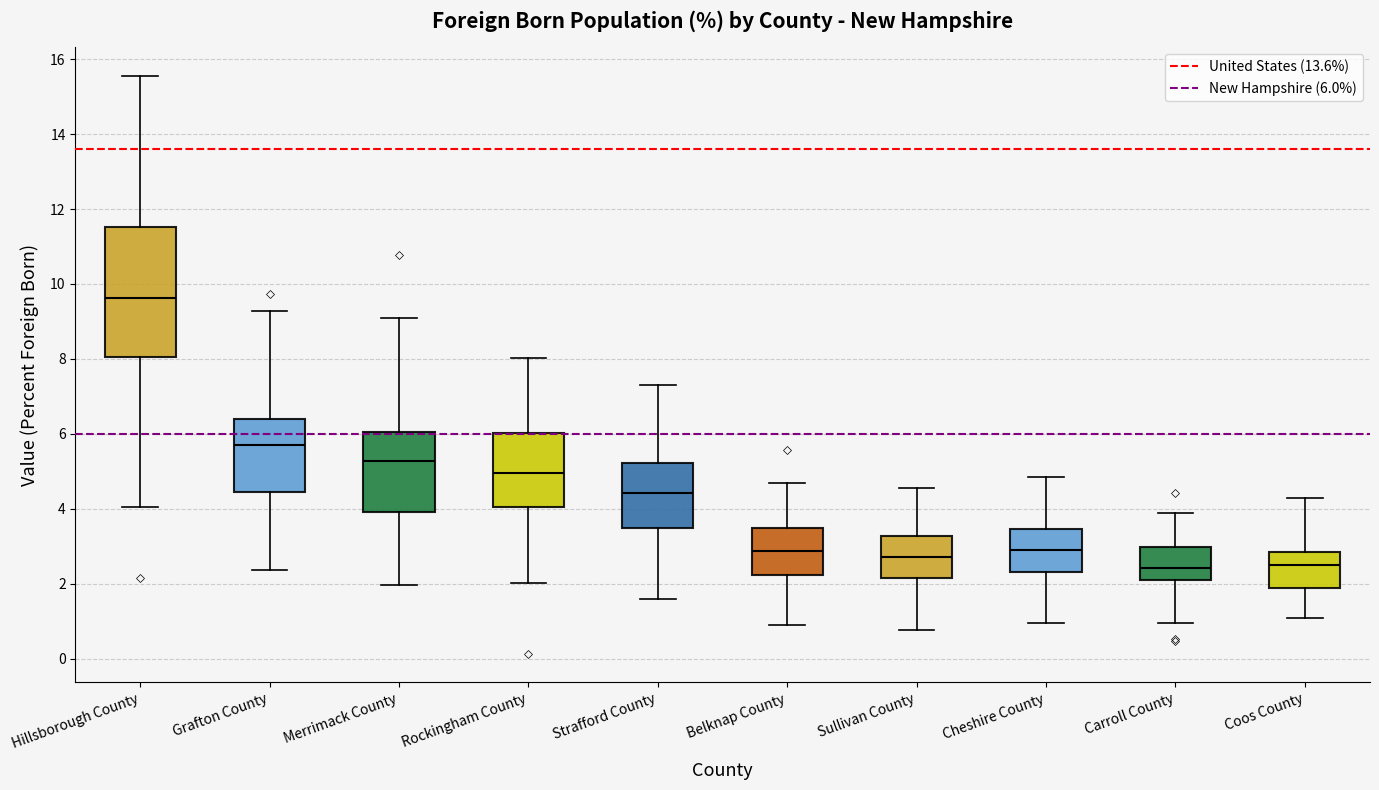

Comparing the boxes themselves (not the whiskers), which one is the tallest?

Hillsborough County